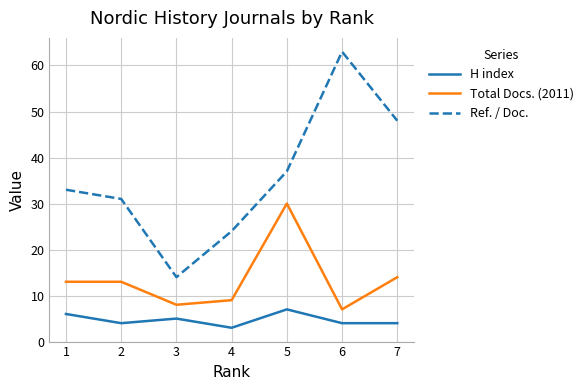

At which label does Total Docs. (2011) reach its peak?

5